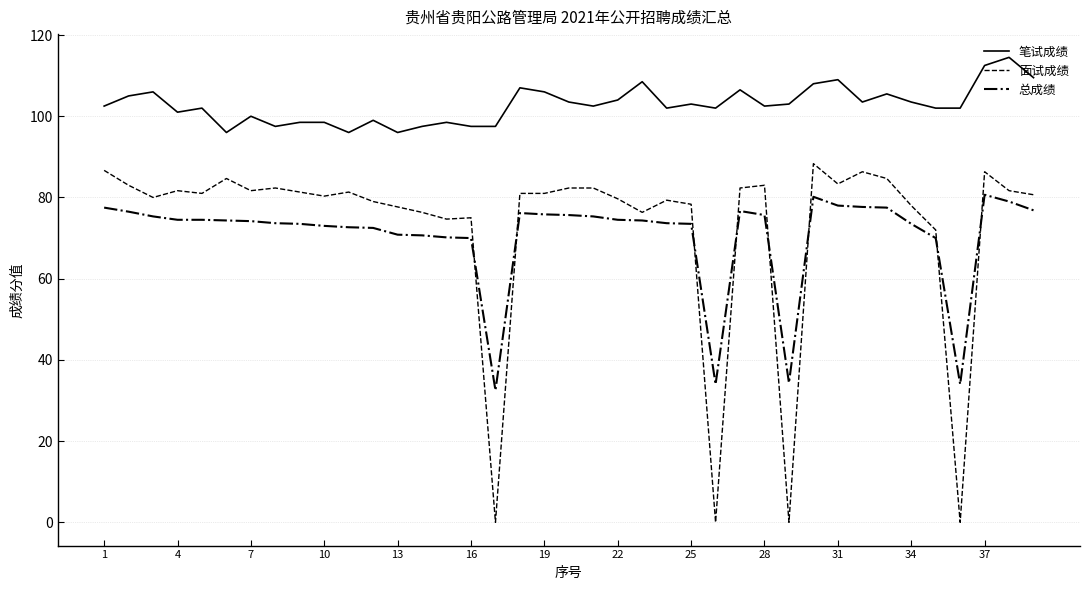

What is the maximum value shown in the chart?

114.5